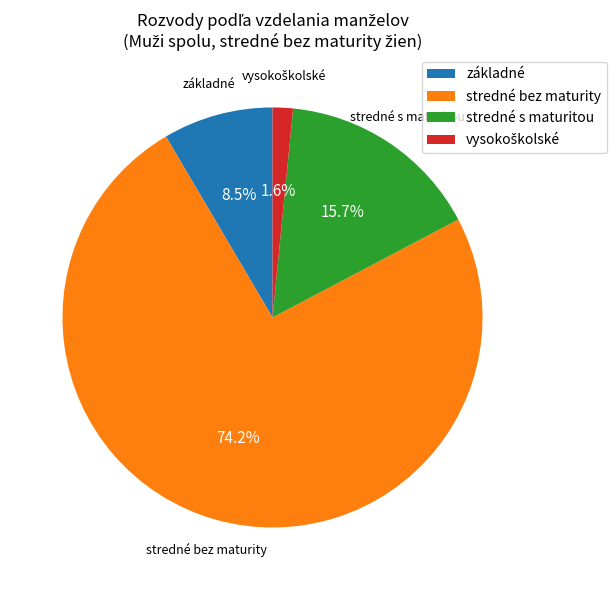

Count the number of slices in the pie.

4